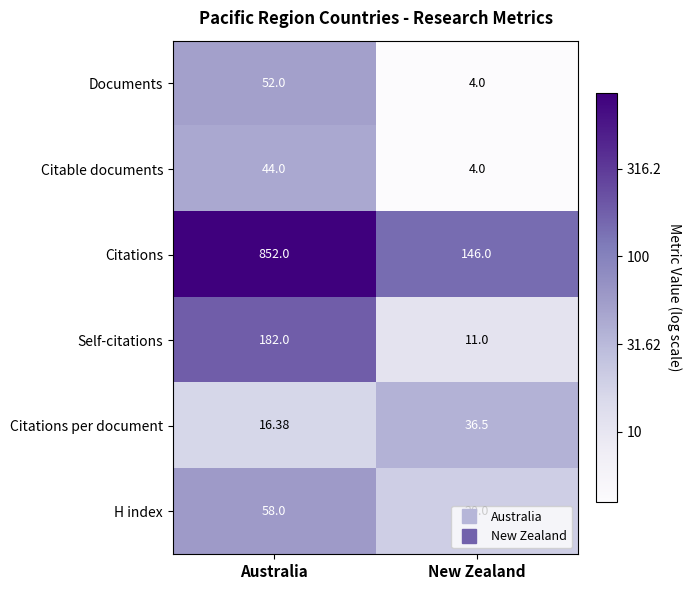

Is the value of Citations at Australia greater than the value of Documents at New Zealand?

Yes